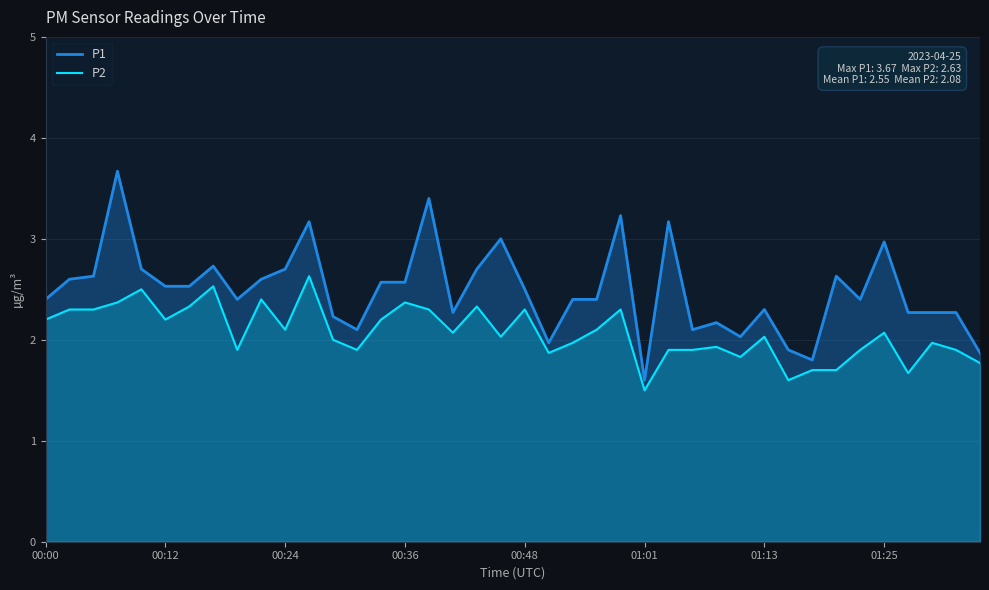

At how many categories does at least one series exceed 2?

35